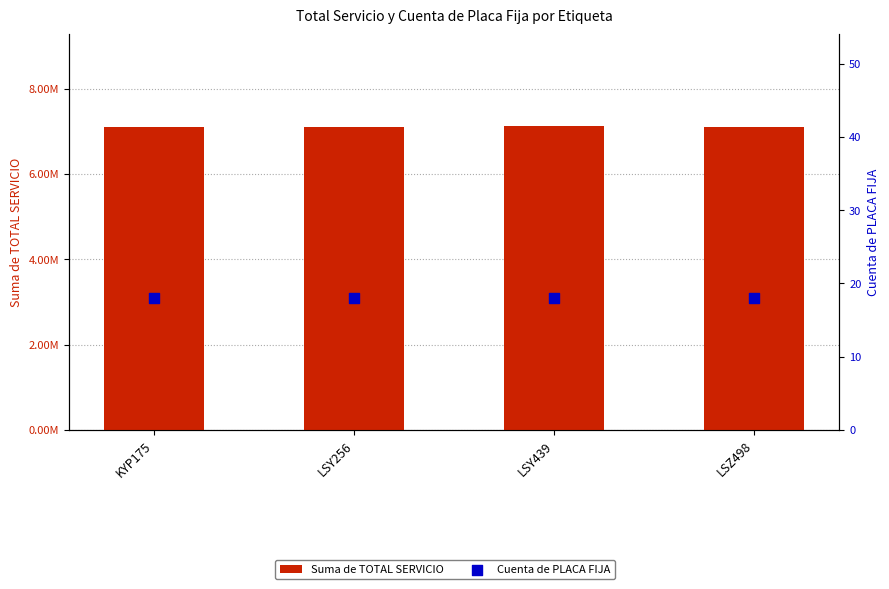

Which series has the largest total across all categories?

Suma de TOTAL SERVICIO